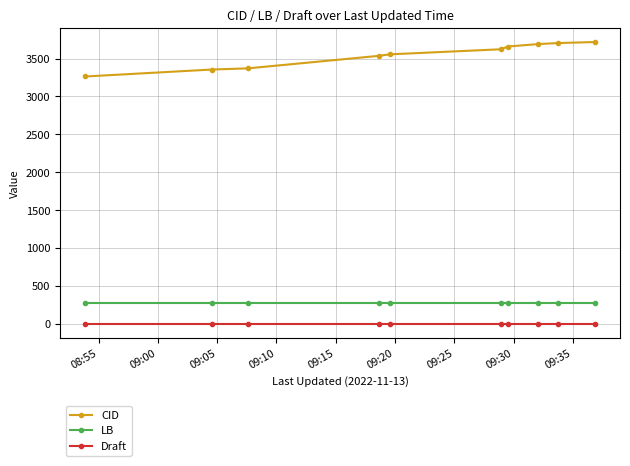

List the series in order of their peak value, lowest first.

Draft, LB, CID